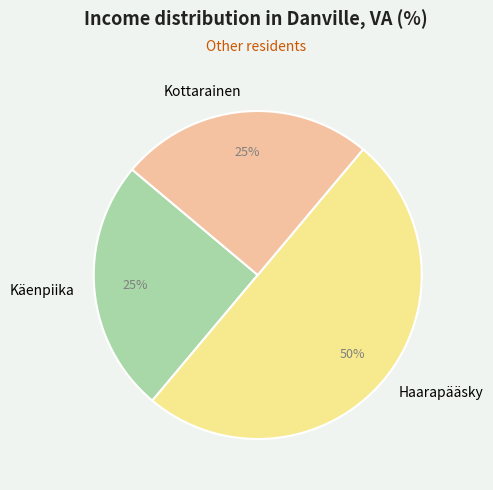

To the nearest percent, what is the difference between the largest and smallest slice percentages?

25%